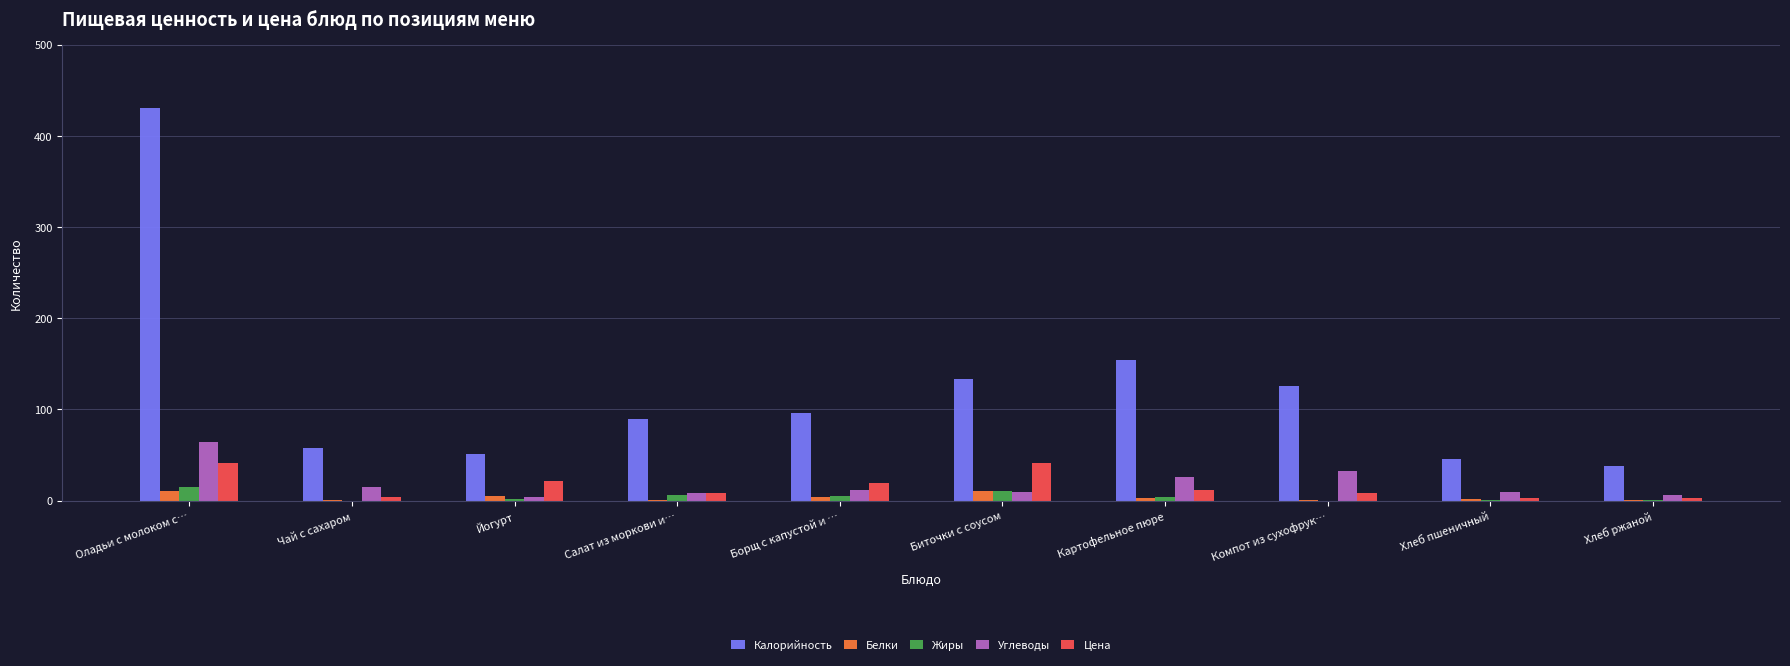

What are all the series names shown in the legend?

Калорийность, Белки, Жиры, Углеводы, Цена